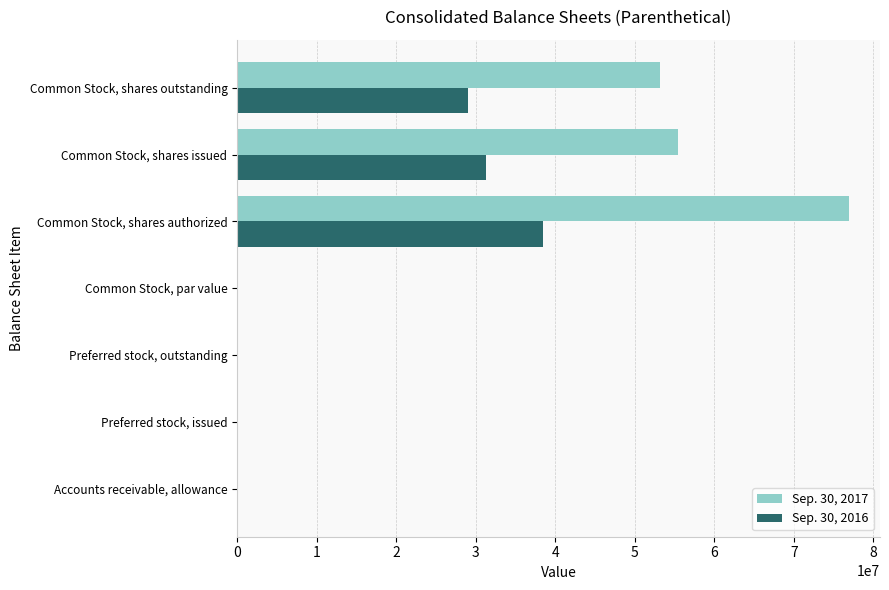

Count the number of data series in this chart.

2